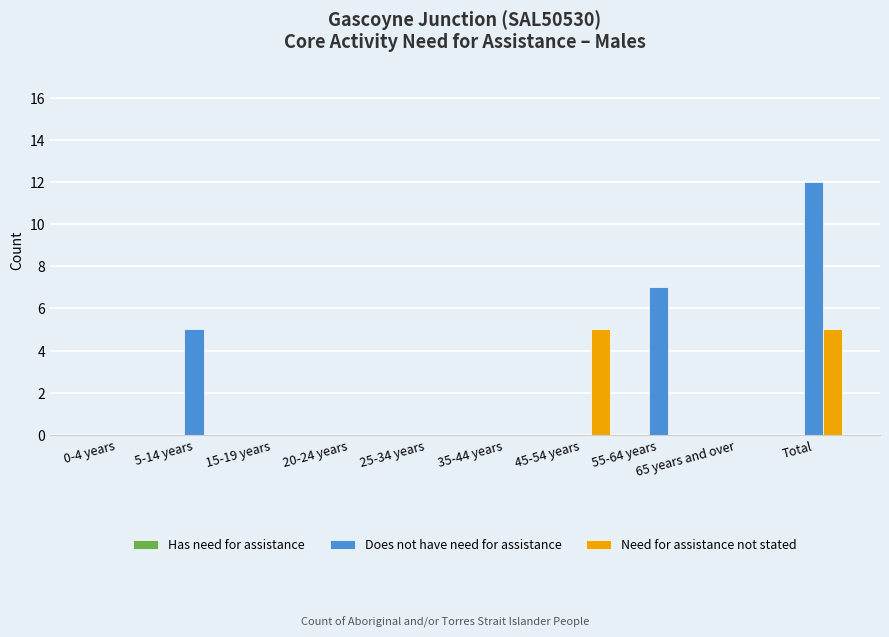

At which category is the sum across all series the highest?

Total